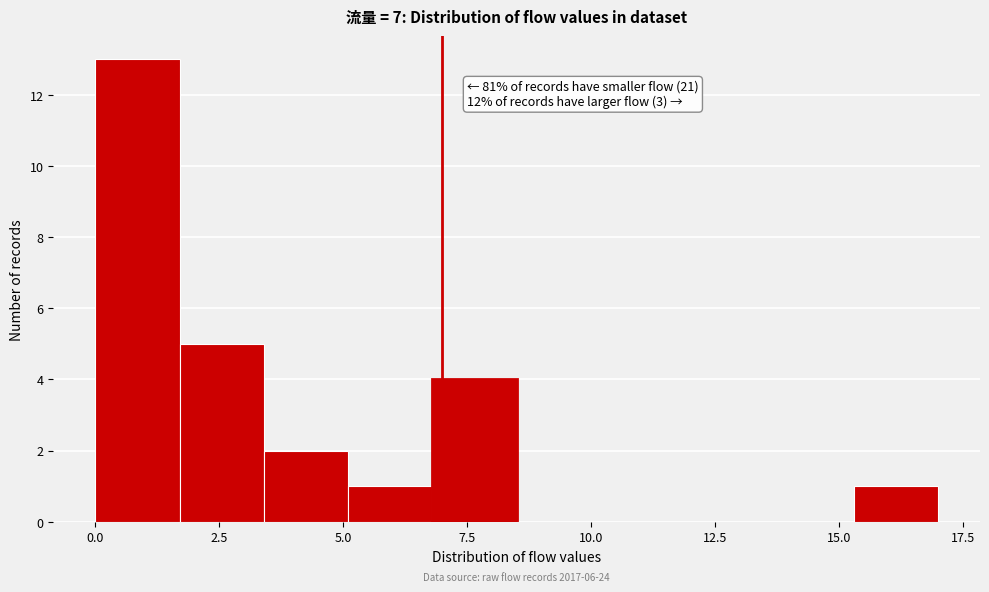

Read against the x-axis, roughly where is the centre of the tallest bar?

1.0